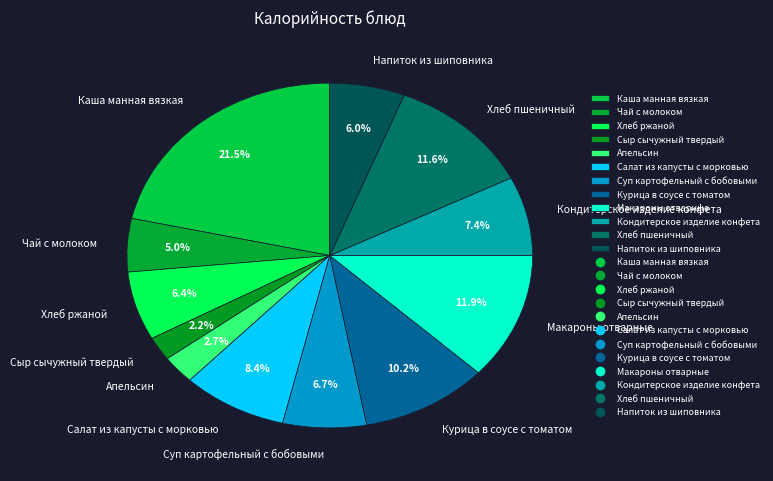

Does any single category account for the majority?

No